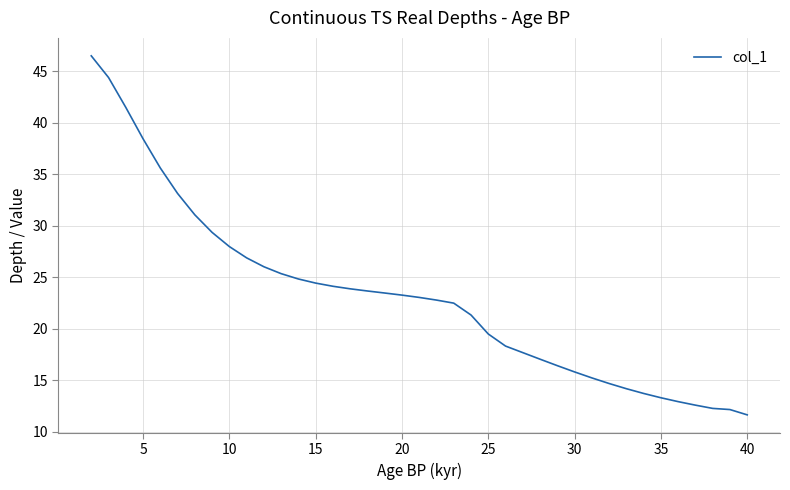

What is the minimum value shown in the chart?

11.7